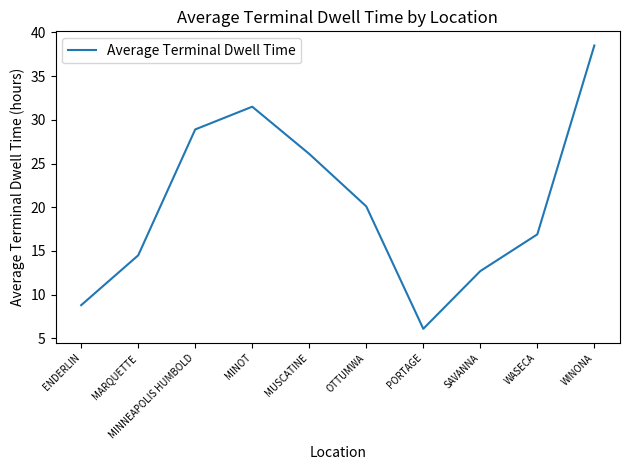

True or false: the data shows 26.1 at MUSCATINE.

True